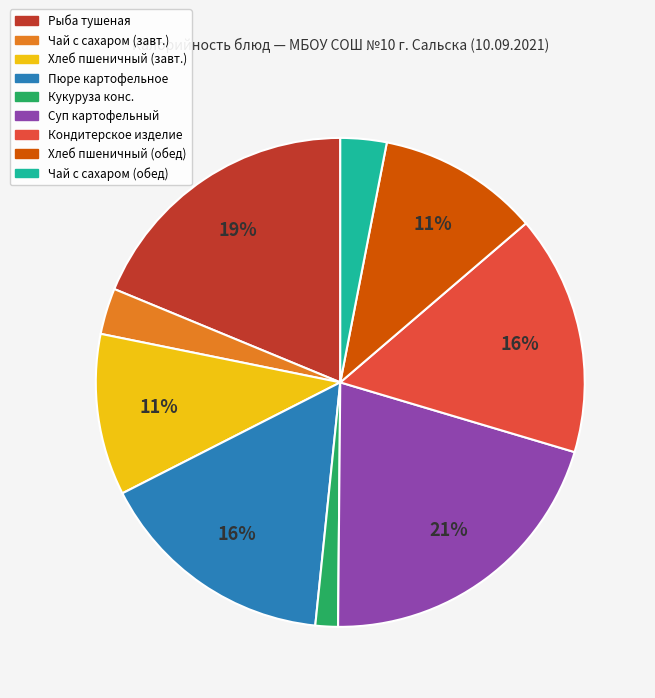

To the nearest percent, what portion does Пюре картофельное represent?

16%